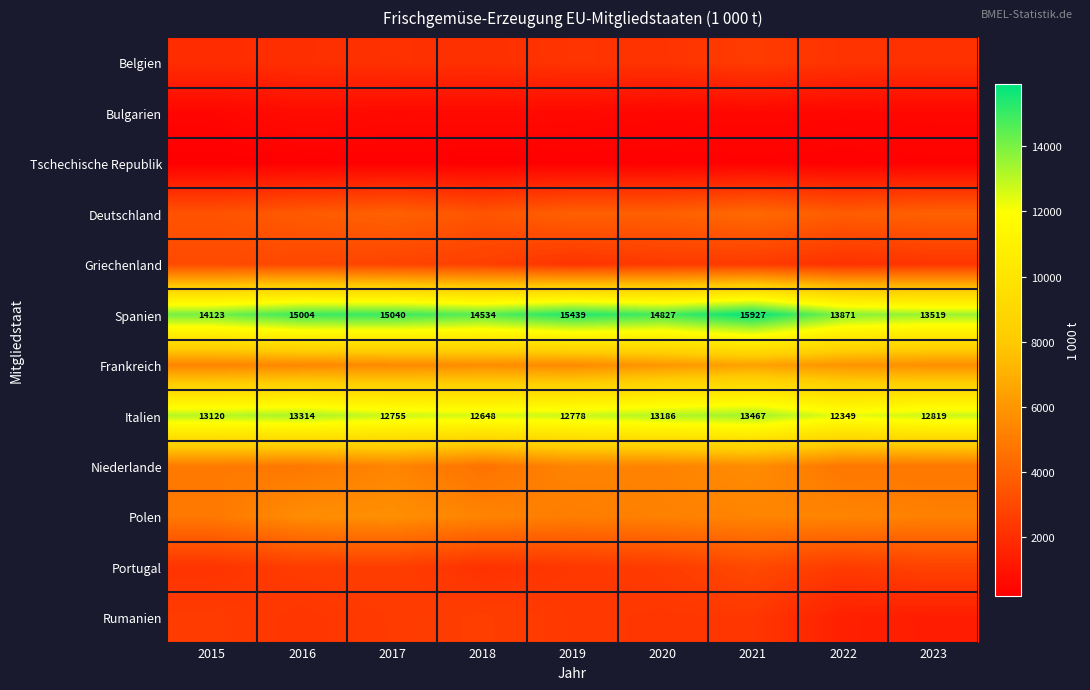

Rank the series by their maximum value, from lowest to highest.

Tschechische Republik, Bulgarien, Belgien, Rumanien, Portugal, Griechenland, Deutschland, Niederlande, Polen, Frankreich, Italien, Spanien